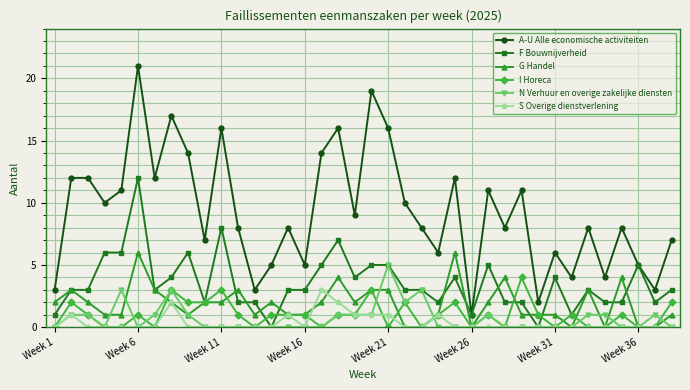

Reading left to right, what are all the values shown in this chart?

A-U Alle economische activiteiten: 3	12	12	10	11	21	12	17	14	7	16	8	3	5	8	5	14	16	9	19	16	10	8	6	12	1	11	8	11	2	6	4	8	4	8	5	3	7
F Bouwnijverheid: 1	3	3	6	6	12	3	4	6	2	8	2	2	0	3	3	5	7	4	5	5	3	3	2	4	1	5	2	2	0	4	1	3	2	2	5	2	3
G Handel: 2	3	2	1	1	6	3	2	1	2	2	3	1	2	1	1	2	4	2	3	3	0	0	1	6	0	2	4	1	1	1	0	3	0	4	0	0	1
I Horeca: 0	2	1	0	0	1	0	3	2	2	3	1	0	1	1	1	0	1	1	3	0	2	0	1	2	0	1	0	4	1	0	1	0	0	1	0	0	2
N Verhuur en overige zakelijke diensten: 0	1	1	0	3	0	1	3	1	0	0	0	0	0	0	0	0	1	1	1	5	2	3	0	0	0	1	0	0	0	0	0	1	1	0	0	1	0
S Overige dienstverlening: 0	1	0	0	0	0	0	2	0	0	0	0	0	0	1	0	3	2	1	1	1	0	0	1	0	0	0	0	0	0	0	0	0	0	0	0	0	0